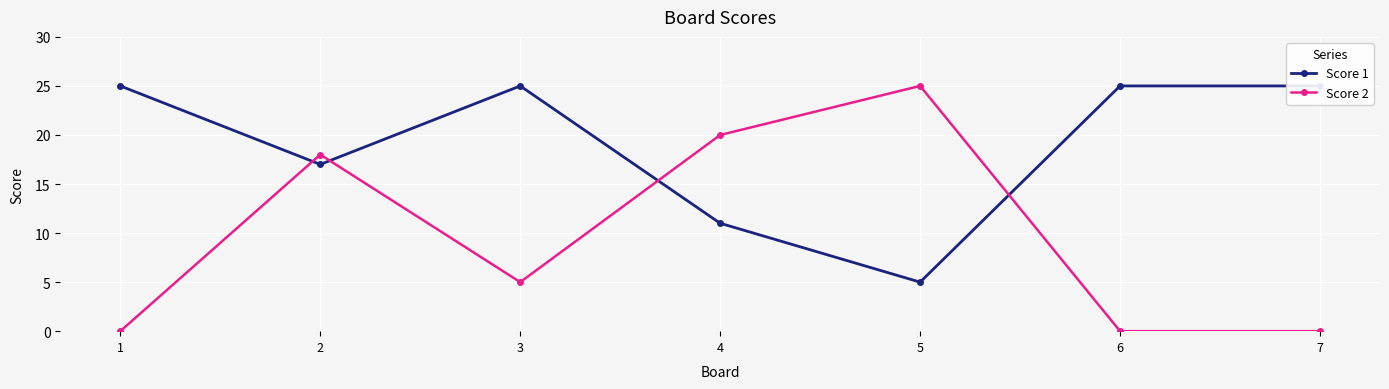

Reading left to right, what are all the values shown in this chart?

Score 1: 1=25	2=17	3=25	4=11	5=5	6=25	7=25
Score 2: 1=0	2=18	3=5	4=20	5=25	6=0	7=0